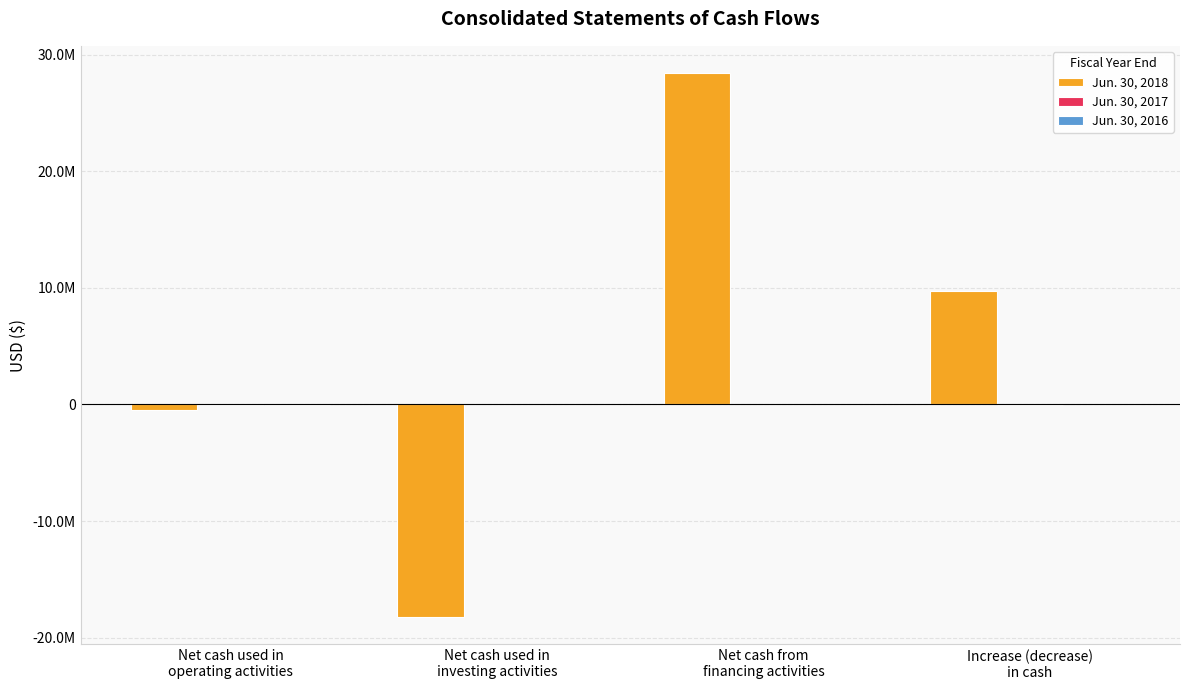

What is the label of the 4th bar from the right?

Net cash used in
operating activities